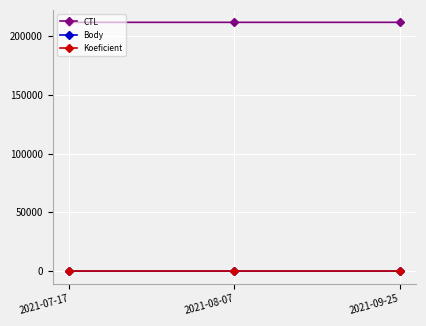

What is the label of the 1st point from the right?

2021-09-25